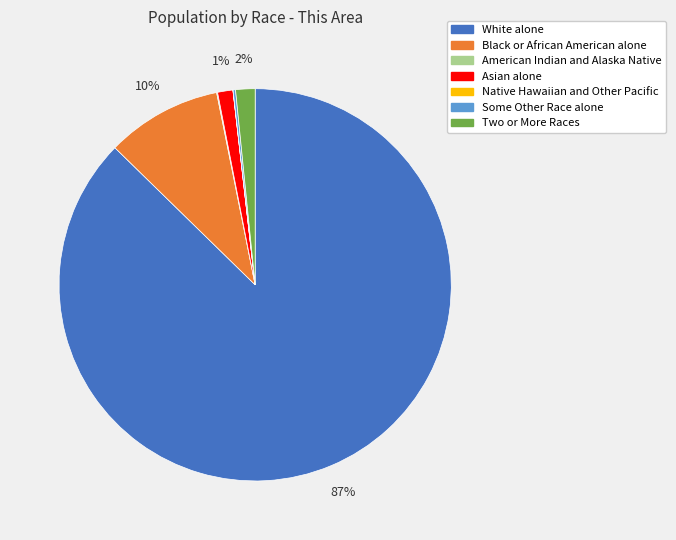

Combined, do Two or More Races and White alone account for over 50%?

Yes